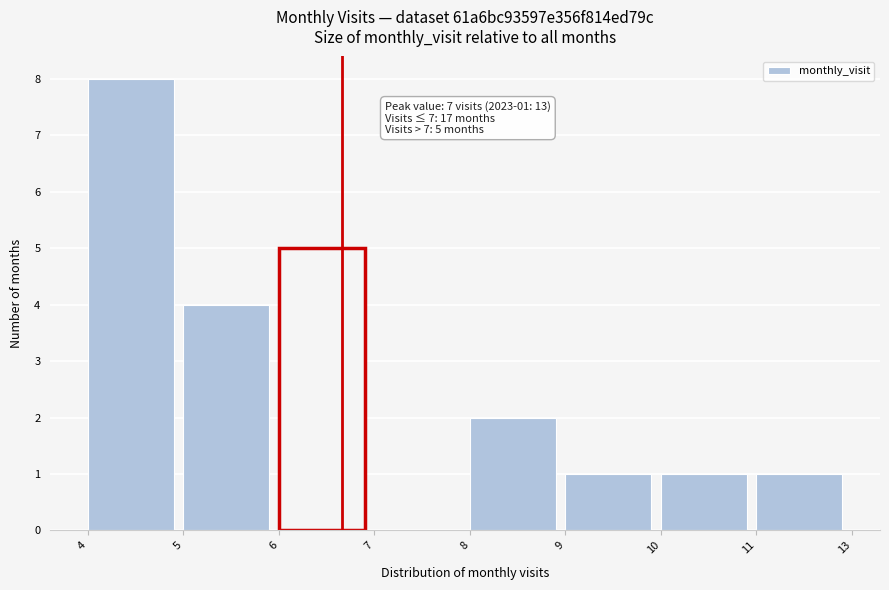

Reading right to left, what are all the values shown in this chart?

11=1	10=1	9=1	8=2	7=0	6=5	5=4	4=8